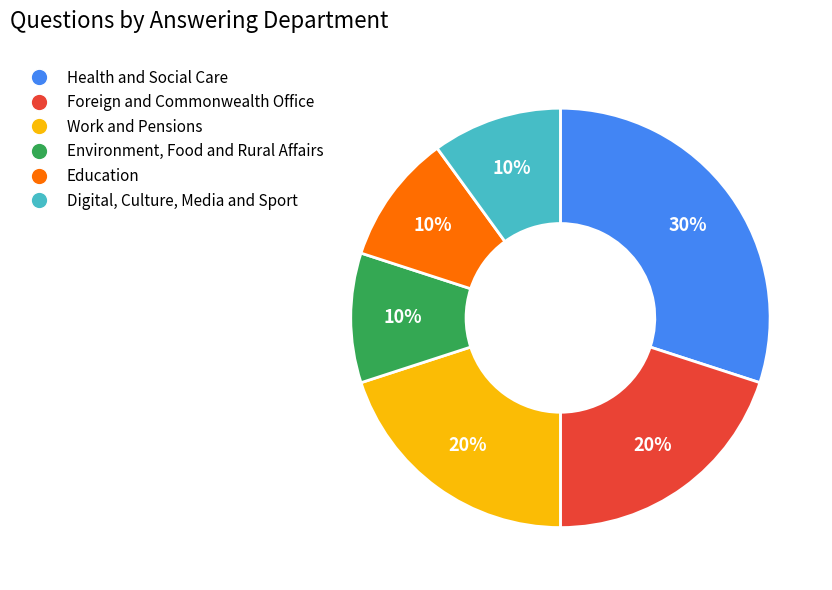

To the nearest percent, what percentage of the pie is Foreign and Commonwealth Office?

20%